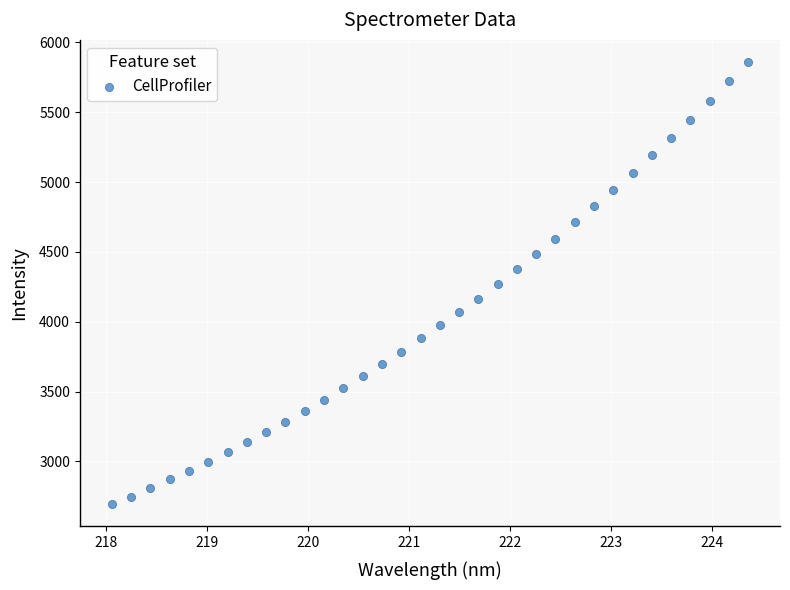

What is the range of Y values (max minus min)?

3166.3